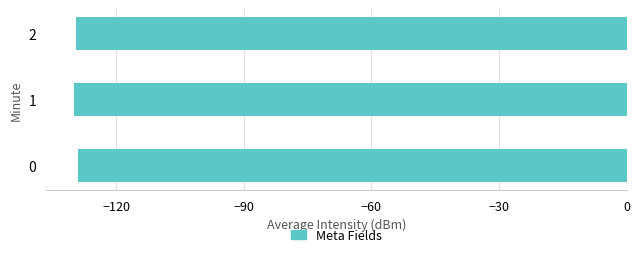

What is the average value?

-129.5